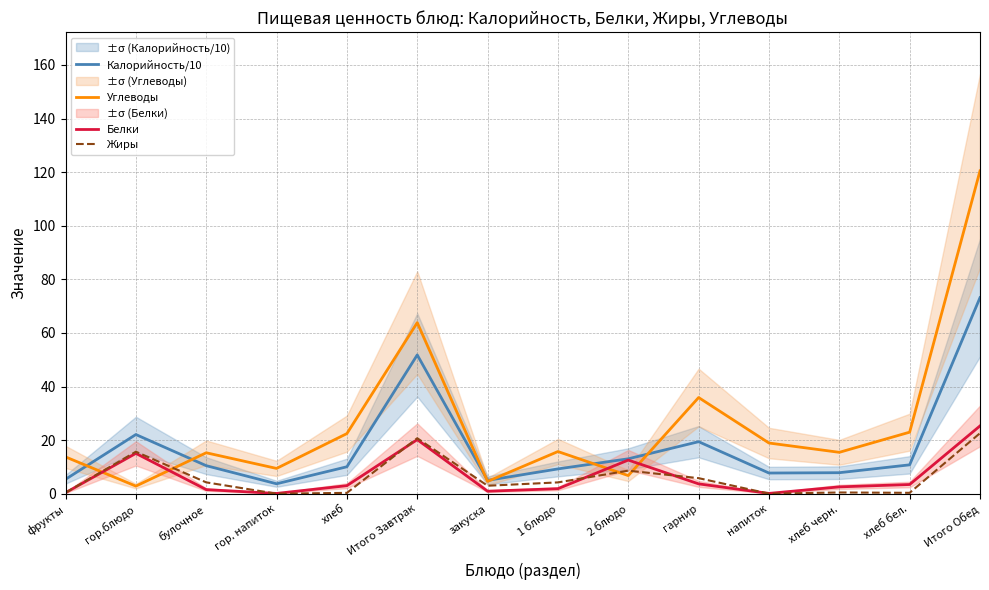

Which category has the lowest value in the Углеводы series?

гор.блюдо